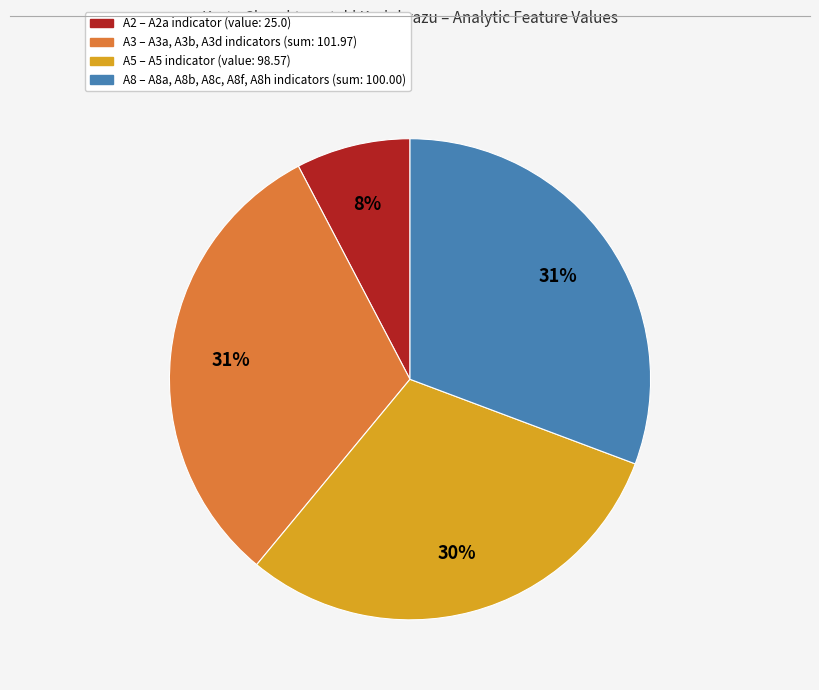

To the nearest percent, what is the average slice percentage?

25%